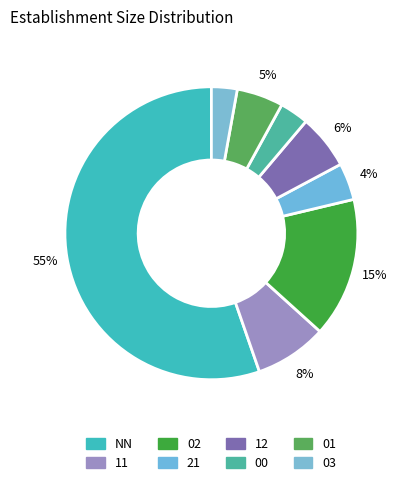

How many segments does this pie chart have?

8